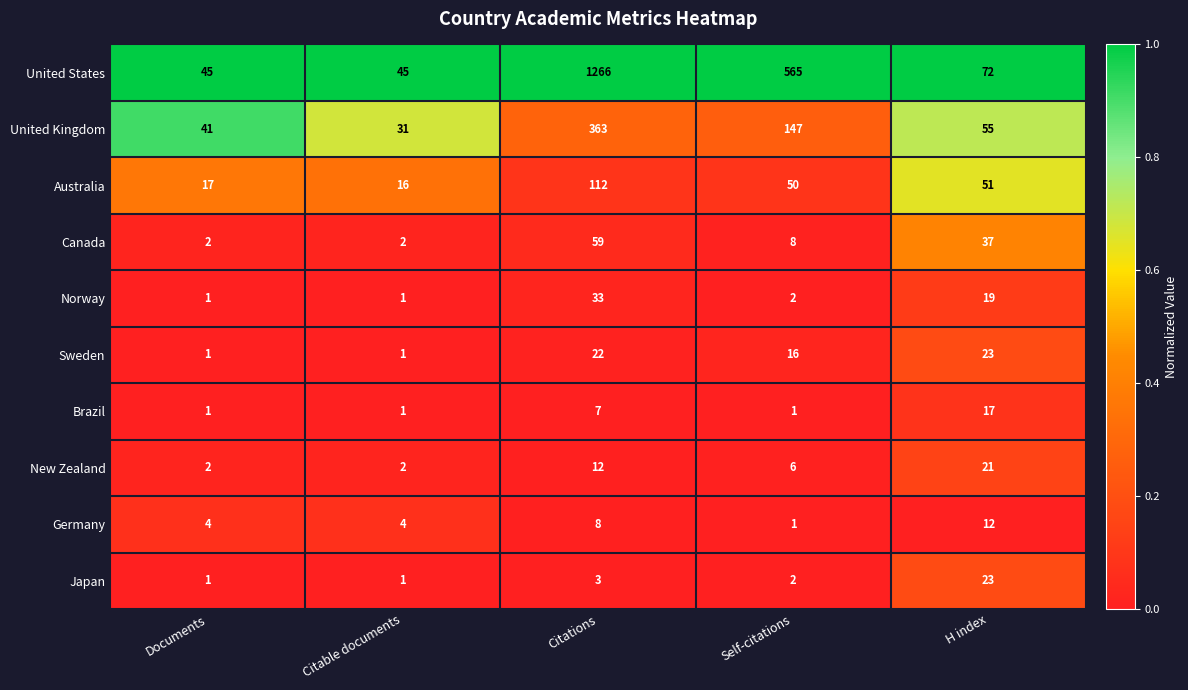

Which series has the largest total across all categories?

United States